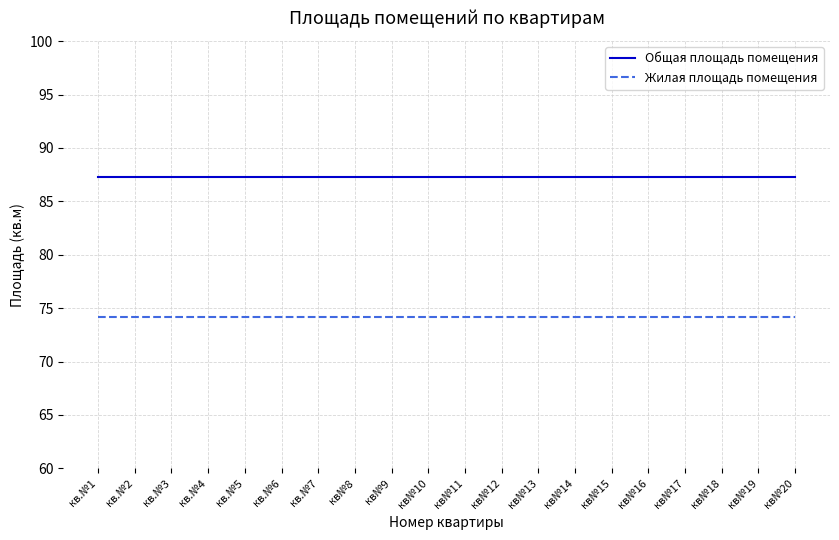

True or false: Общая площадь помещения and Жилая площадь помещения intersect in this chart.

False